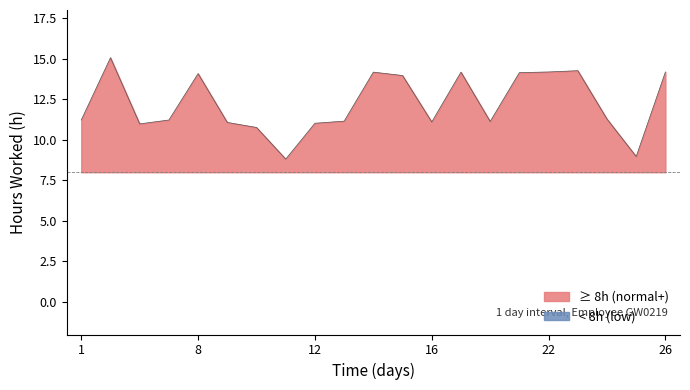

True or false: the data has more than 0 interior local peaks.

True